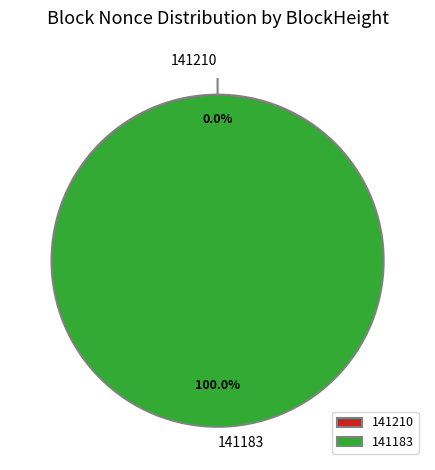

Rank the categories by value from highest to lowest.

141183, 141210